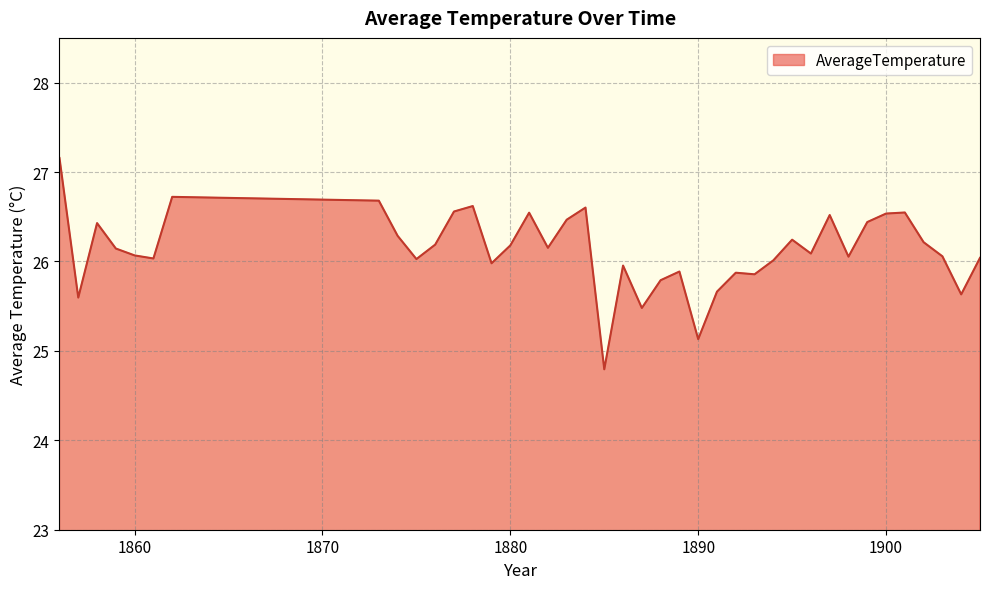

What is the smallest value displayed?

24.8